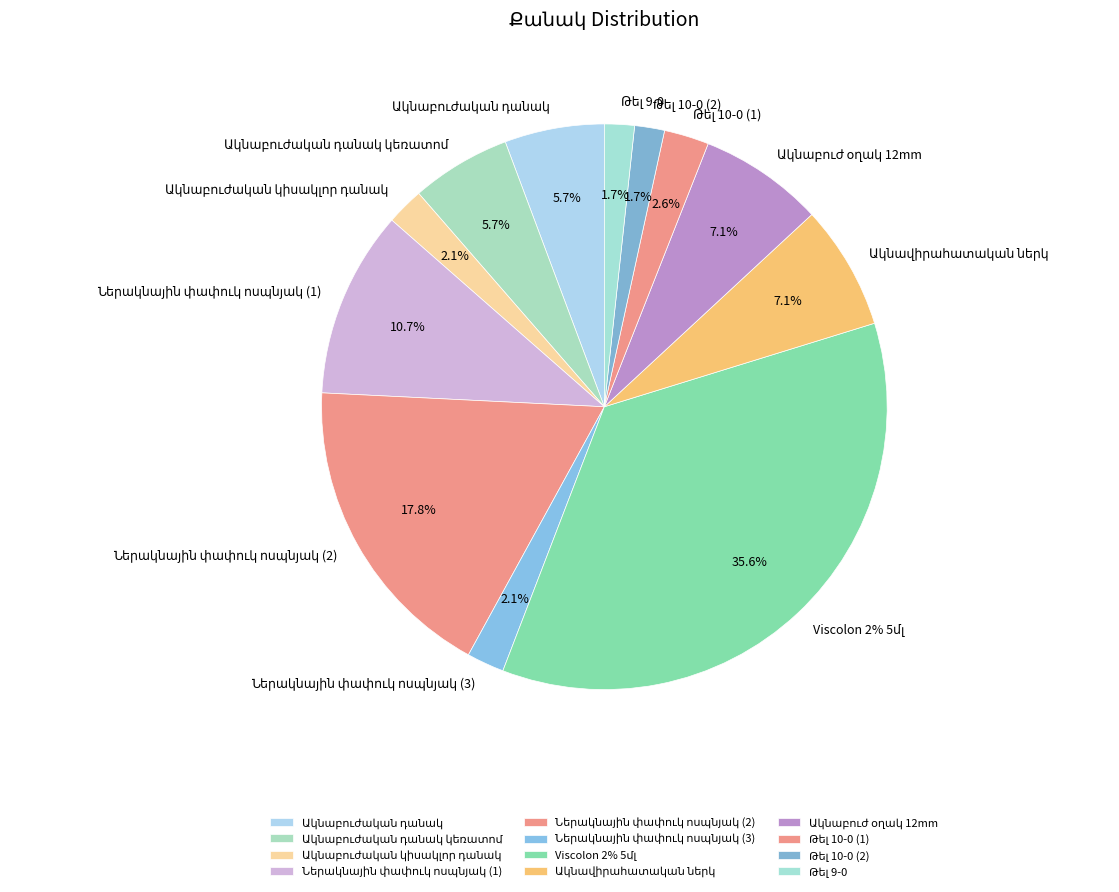

What is the smallest slice in the pie chart?

Թել 10-0 (2)